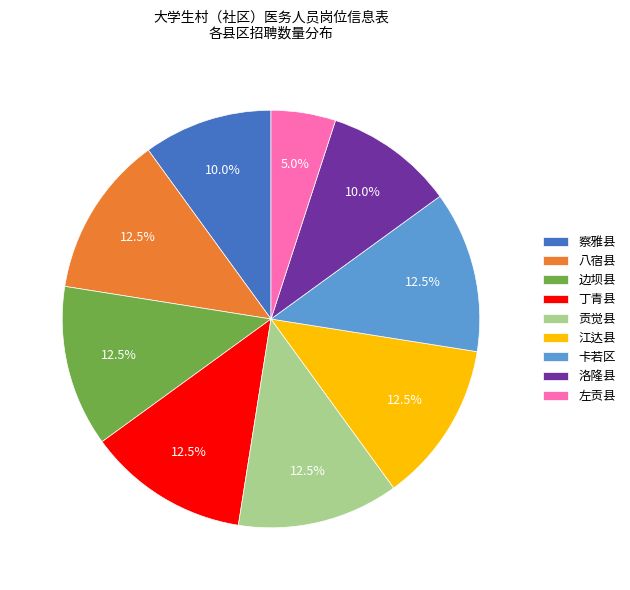

Approximately how many times larger is the value at 八宿县 compared to 江达县?

1.0